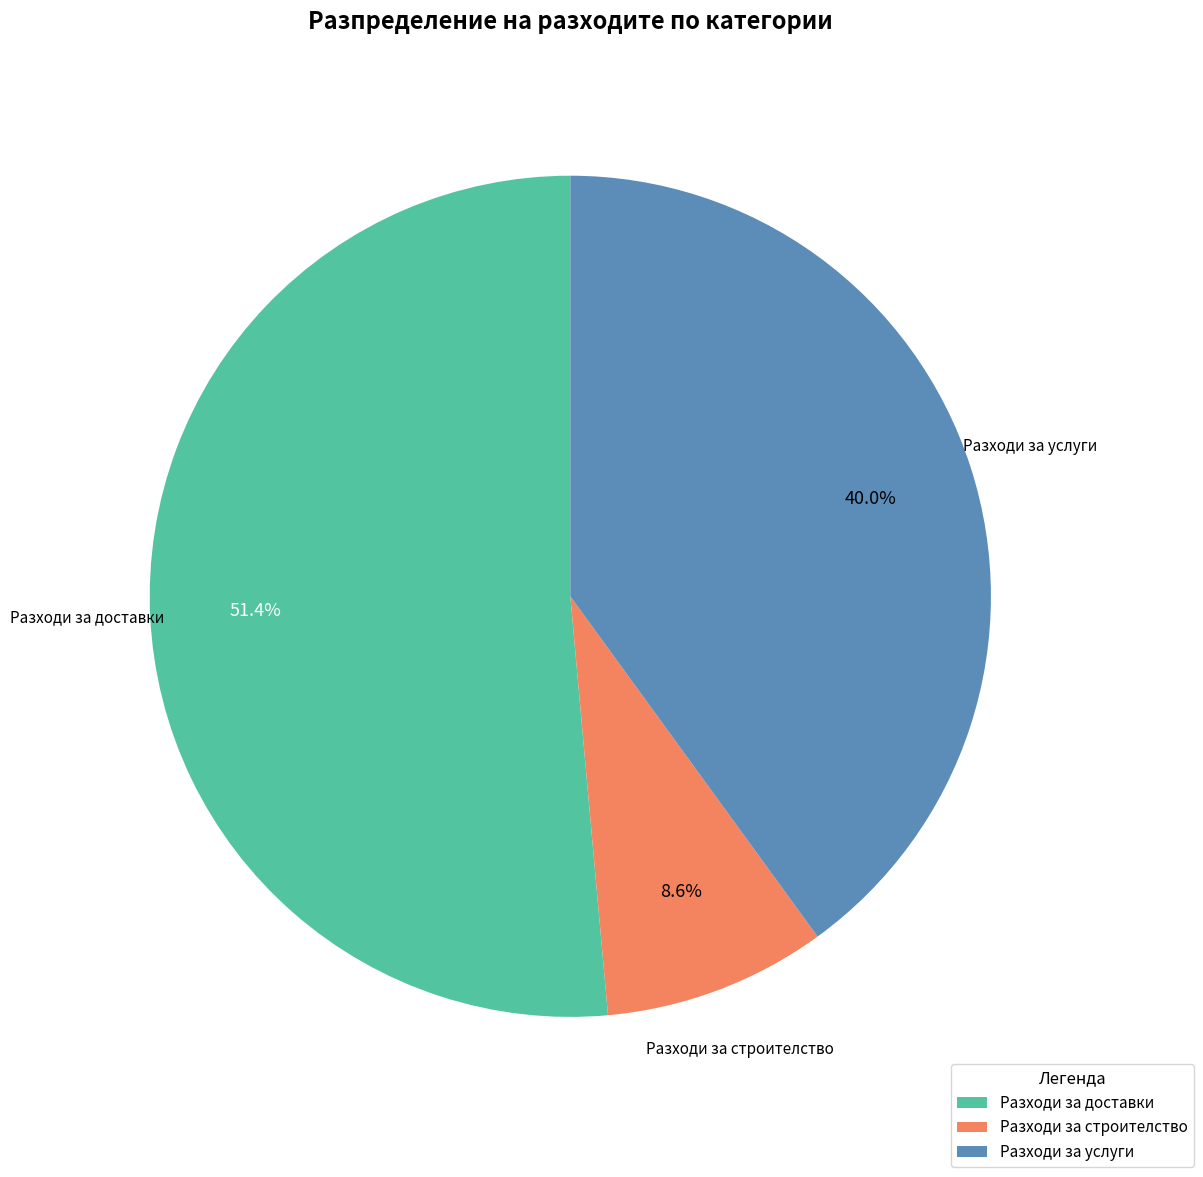

How many segments does this pie chart have?

3